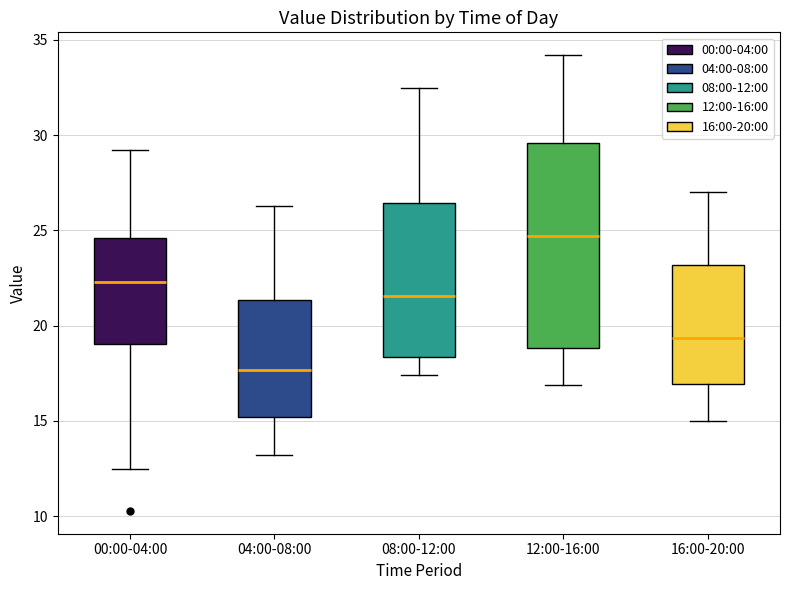

Reading left to right, transcribe this box plot: for each box, give where its median line is, the range the box spans, and where its two whiskers end, as read against the y-axis. The values are not printed on the chart, so give them approximately, as read against the axis.

00:00-04:00: median 22.5, box 19.0 to 24.5, whiskers 12.5 to 29.0
04:00-08:00: median 17.5, box 15.0 to 21.5, whiskers 13.0 to 26.5
08:00-12:00: median 21.5, box 18.5 to 26.5, whiskers 17.5 to 32.5
12:00-16:00: median 24.5, box 19.0 to 29.5, whiskers 17.0 to 34.0
16:00-20:00: median 19.5, box 17.0 to 23.0, whiskers 15.0 to 27.0